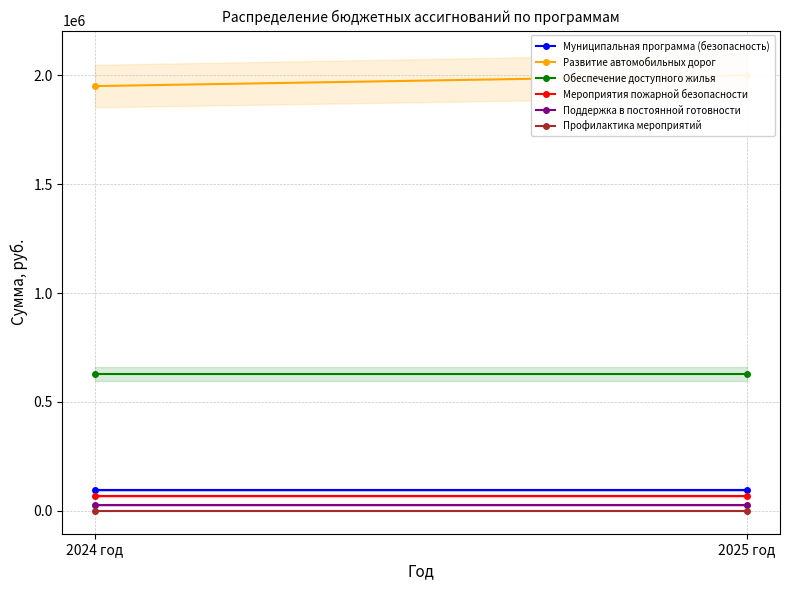

What is the sum of all Обеспечение доступного жилья values?

1260000